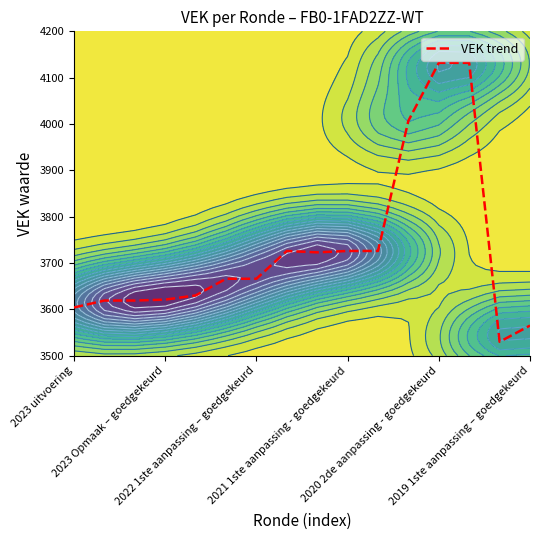

Reading left to right, list all the values displayed in this chart.

3604	3619	3619	3621	3630	3666	3666	3726	3723	3726	3726	4007	4132	4132	3530	3565